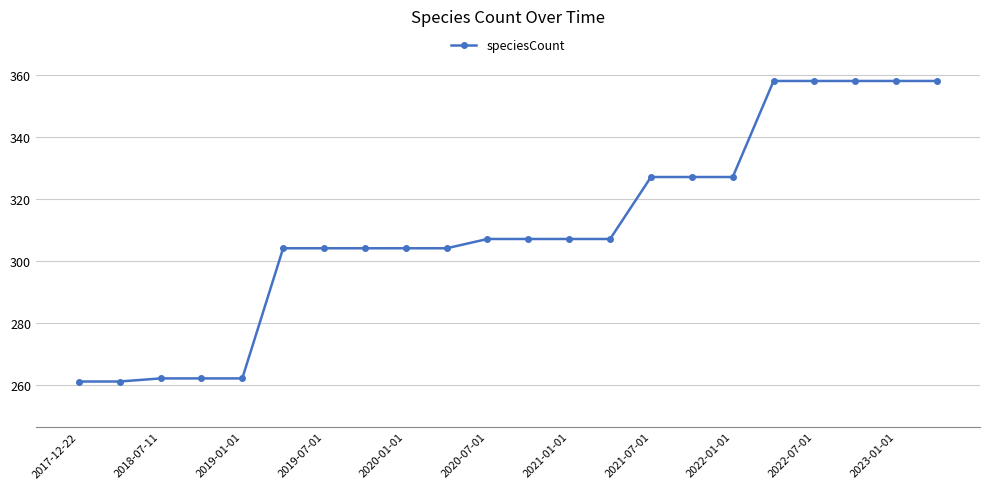

What is the value of the 1st point from the left?

261